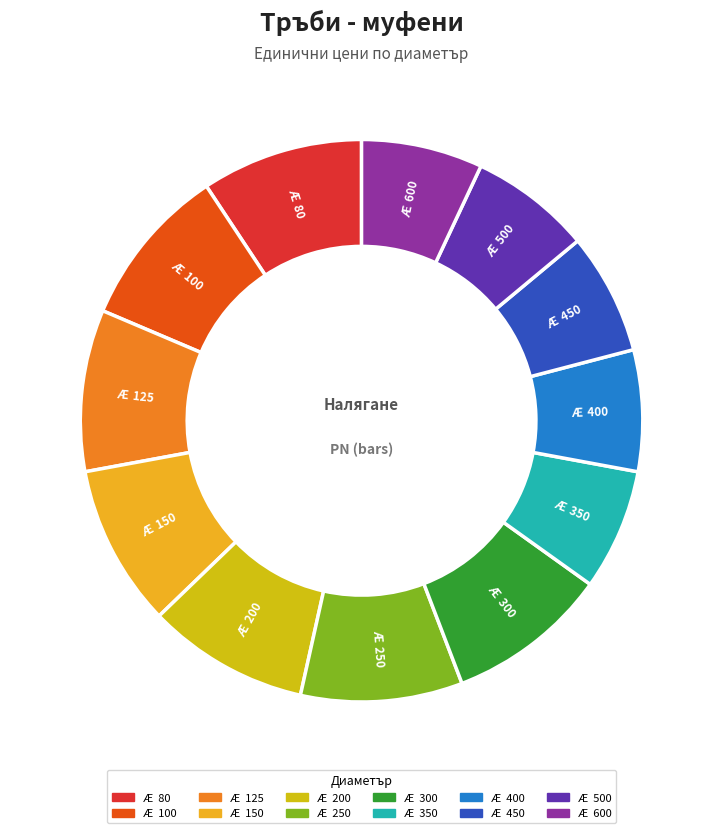

Is there any slice that represents more than half of the pie?

No